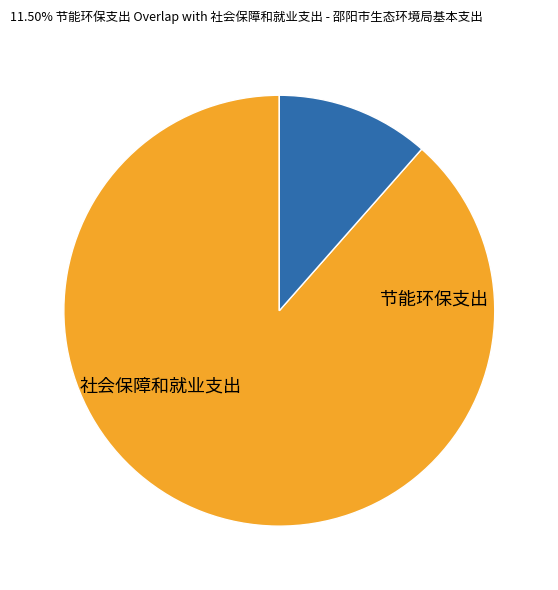

Rank the categories by value from highest to lowest.

社会保障和就业支出, 节能环保支出